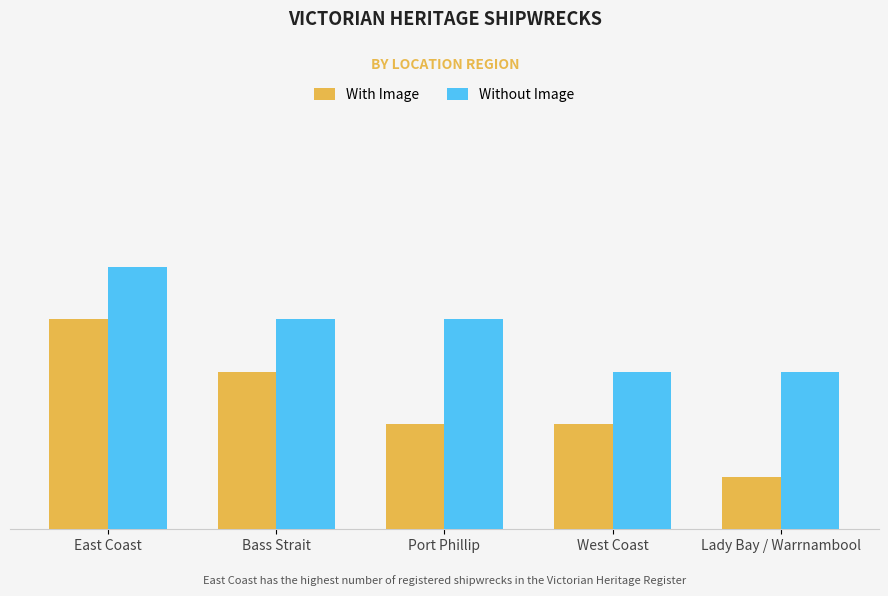

Reading left to right, list all the values displayed in this chart.

With Image: East Coast=4	Bass Strait=3	Port Phillip=2	West Coast=2	Lady Bay / Warrnambool=1
Without Image: East Coast=5	Bass Strait=4	Port Phillip=4	West Coast=3	Lady Bay / Warrnambool=3